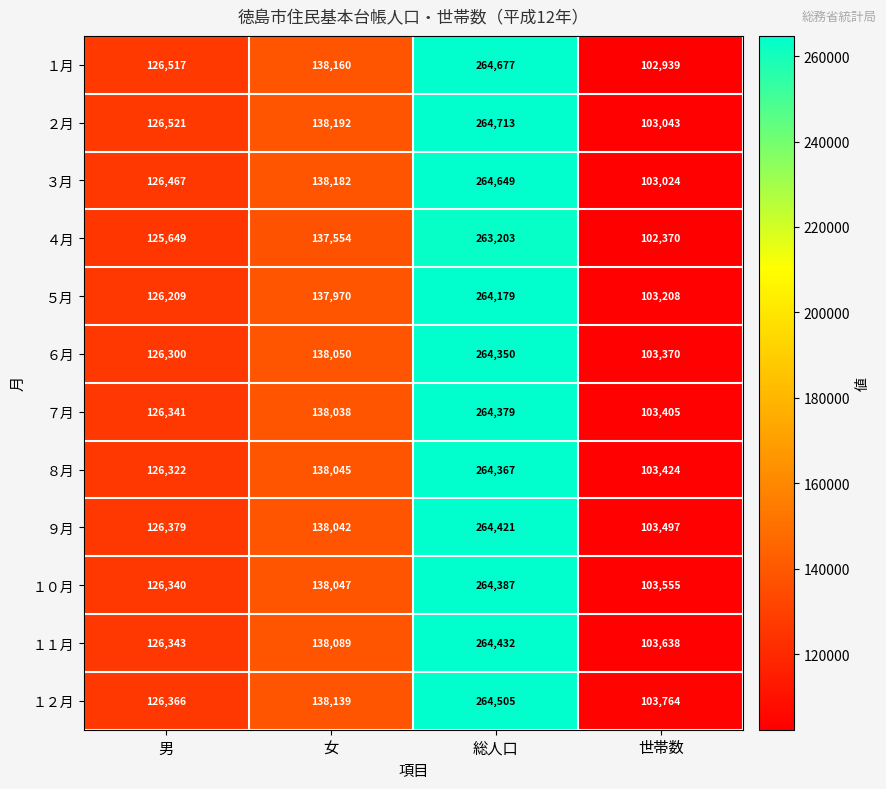

At which category does the chart reach its minimum across all series?

世帯数